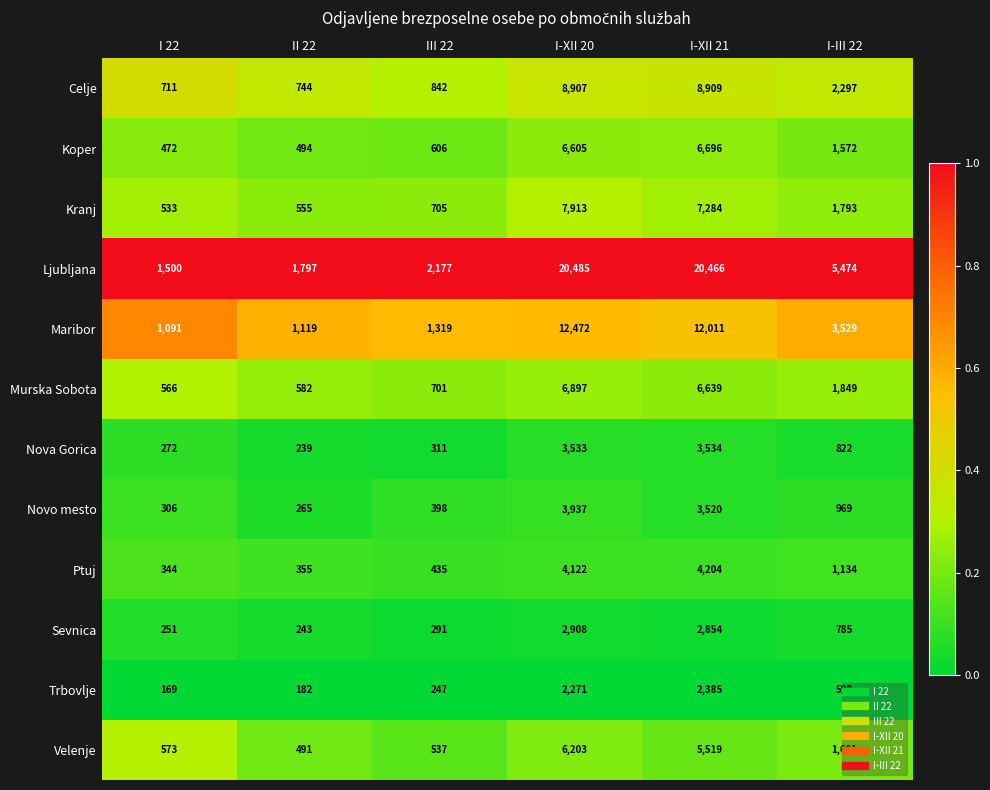

Between III 22 and I-XII 21, which series saw the biggest shift?

Ljubljana